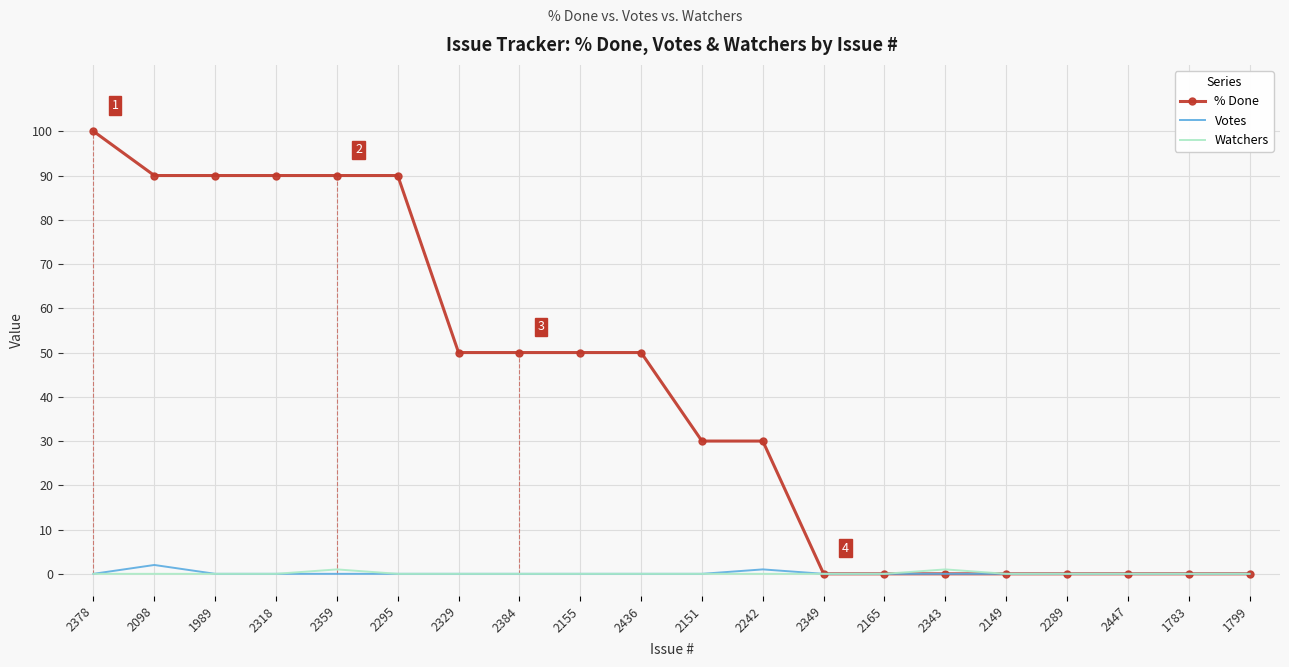

At which category is the sum across all series the highest?

2378